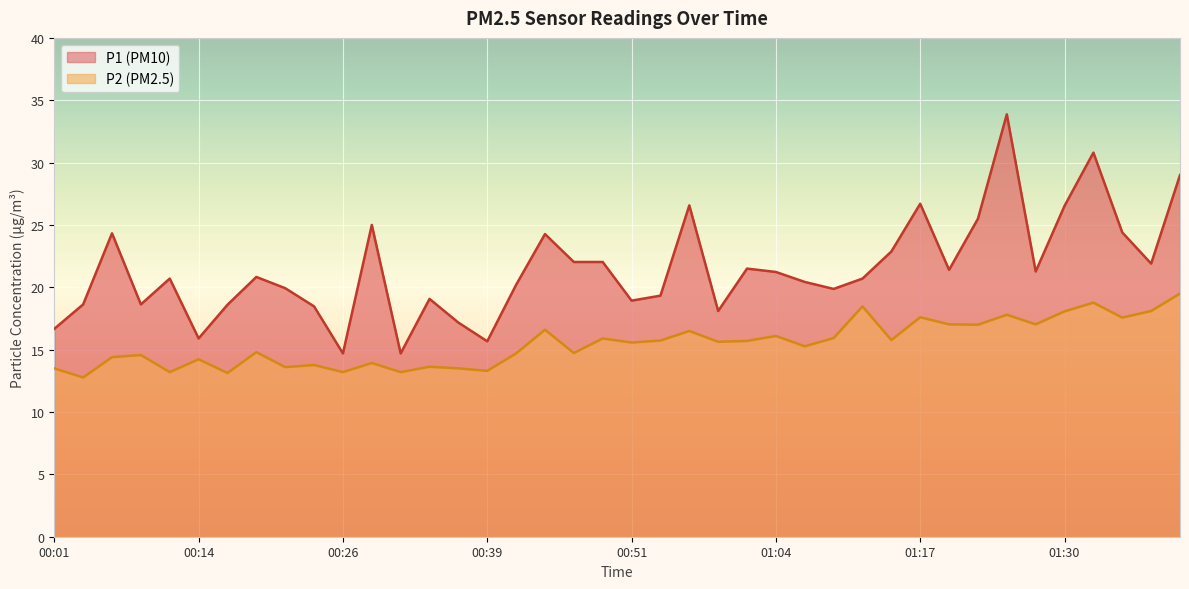

True or false: P1 and P2 cross at least once.

False